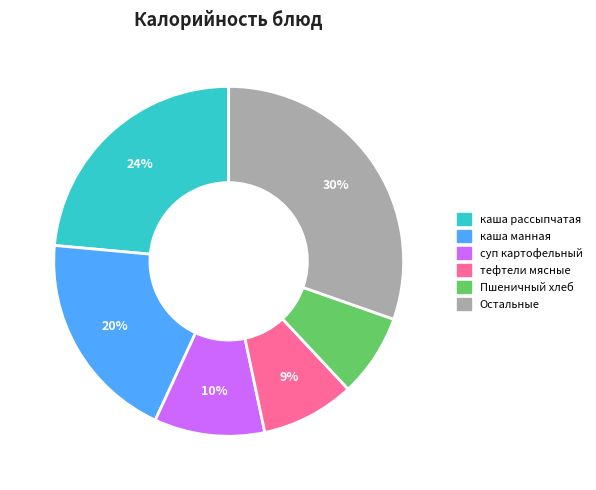

How many slices are in this pie chart?

6